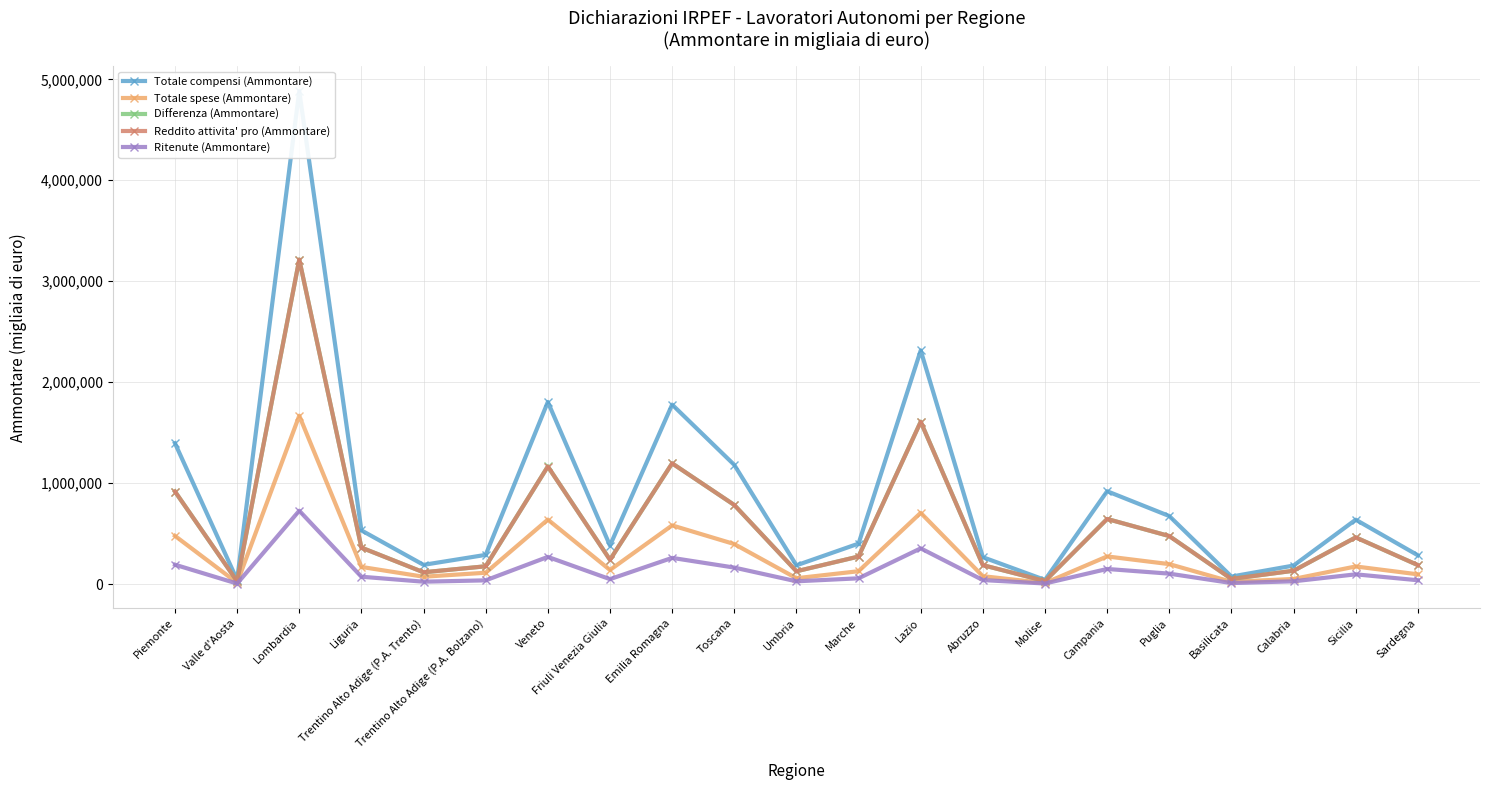

What is the total value across all series at Veneto?

5044444